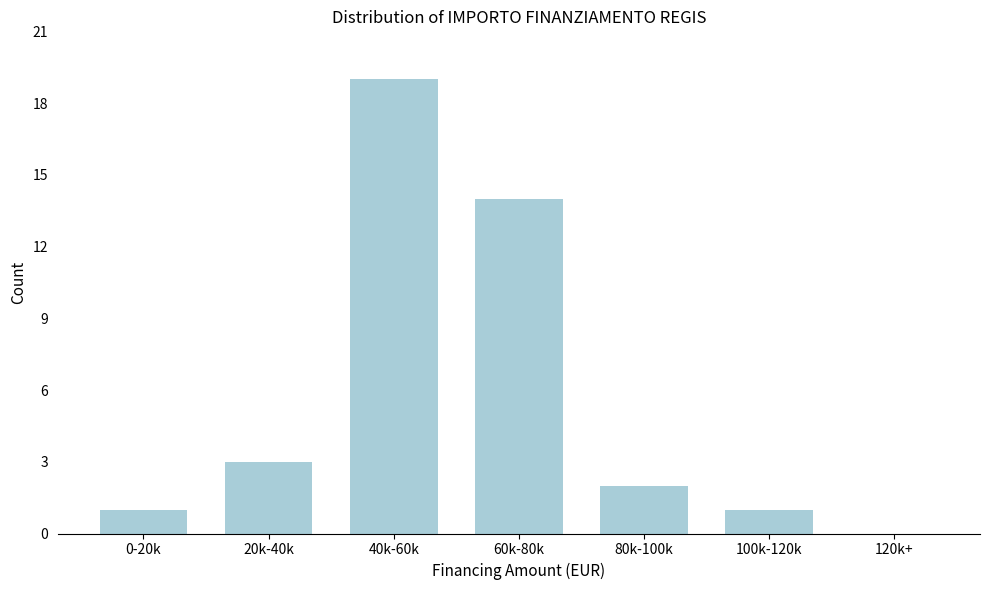

Reading left to right, extract all data points from this chart.

0-20k=1	20k-40k=3	40k-60k=19	60k-80k=14	80k-100k=2	100k-120k=1	120k+=0